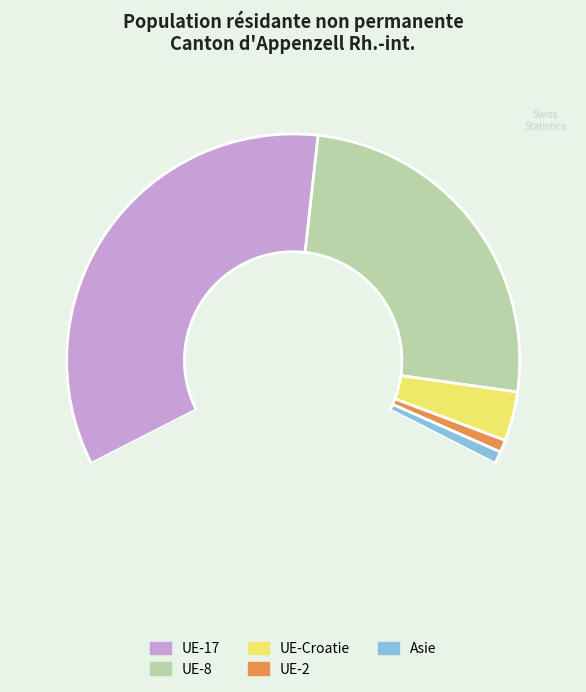

Is there a majority slice in this chart?

No